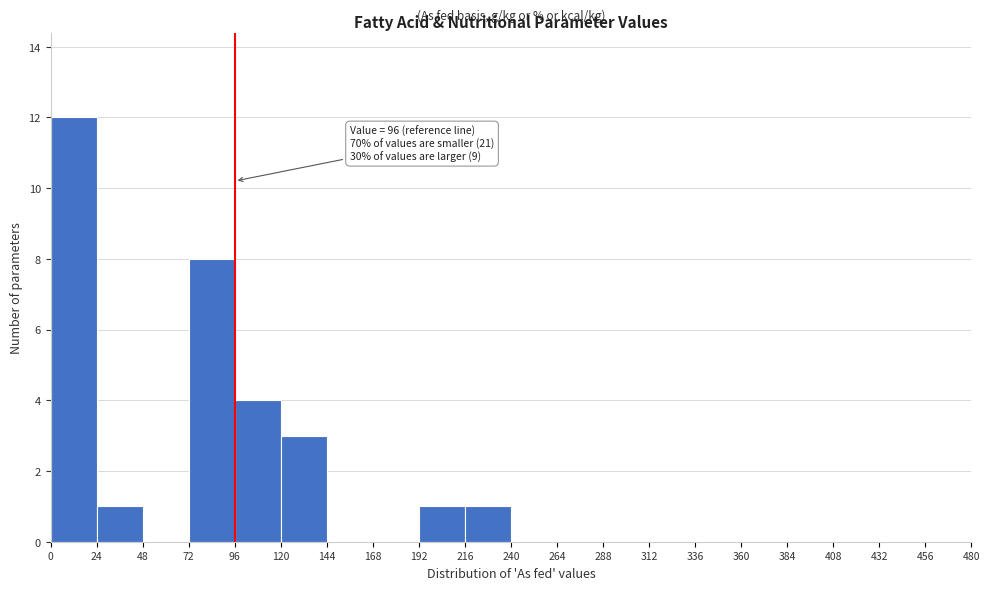

Over which range of the x-axis is the bar tallest?

0 to 24